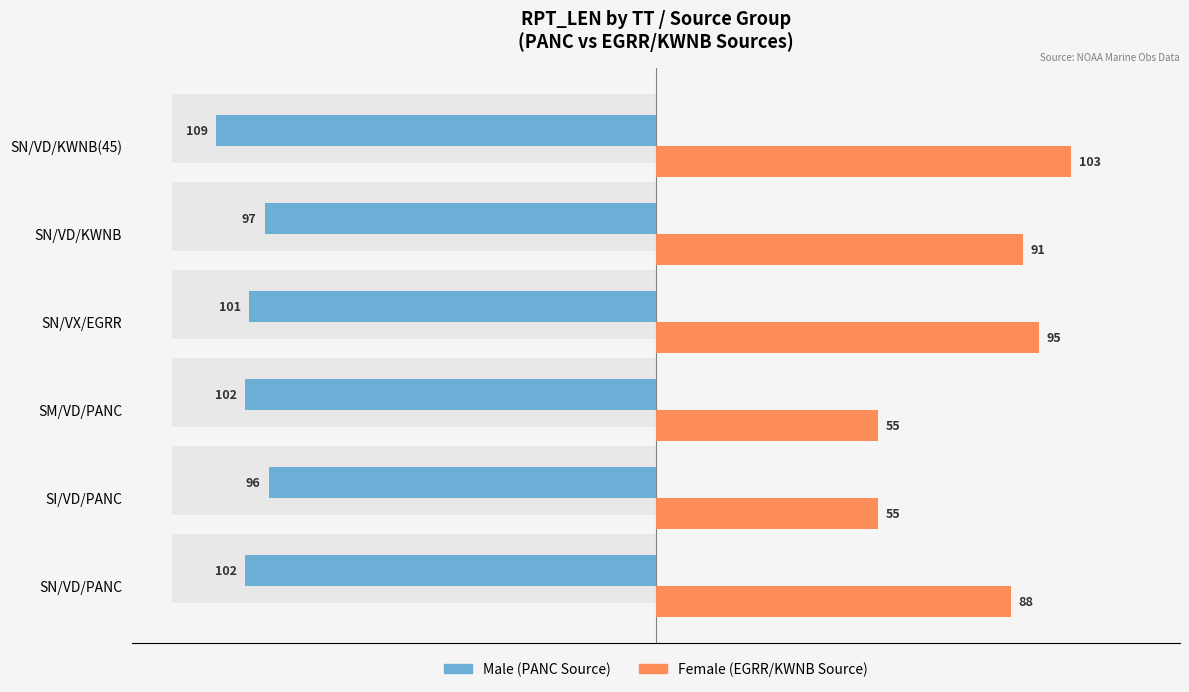

Reading left to right, what are all the values shown in this chart?

Male (PANC Source): 102	96	102	101	97	109
Female (EGRR/KWNB Source): 88	55	55	95	91	103